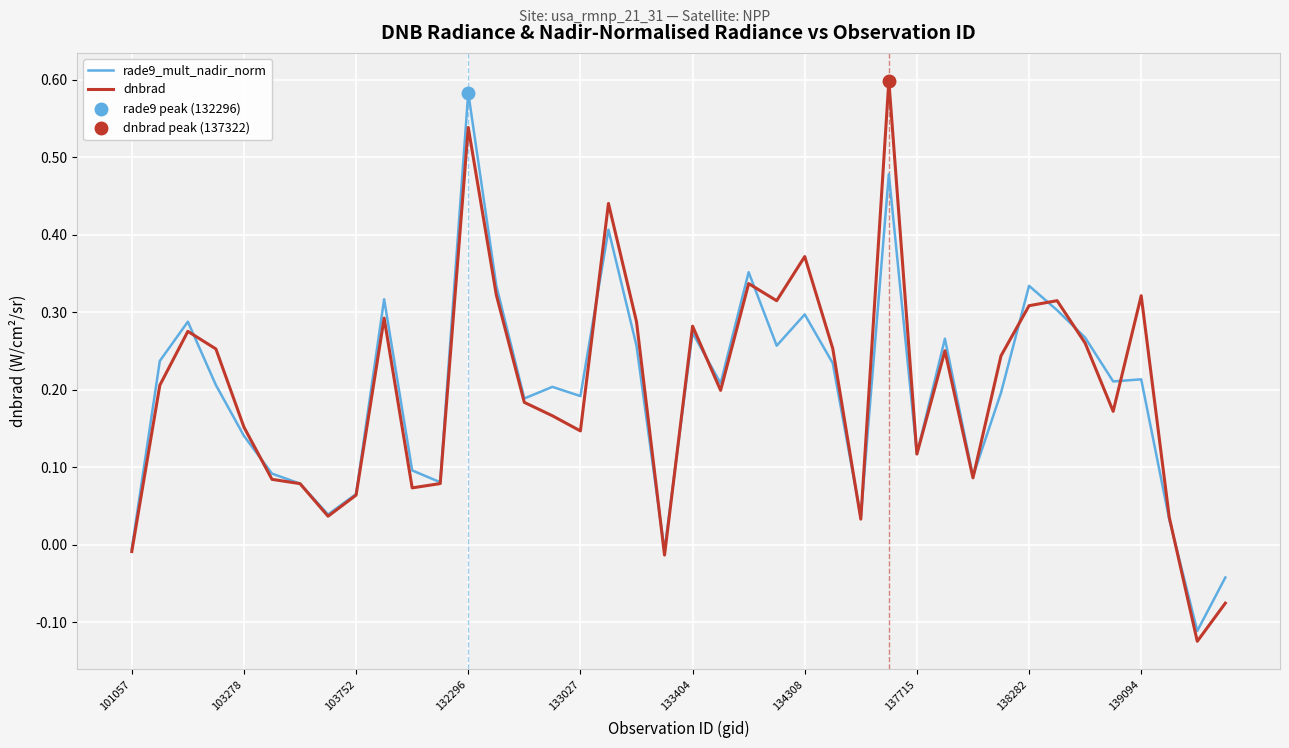

Does the chart display data point markers on the line(s)?

No